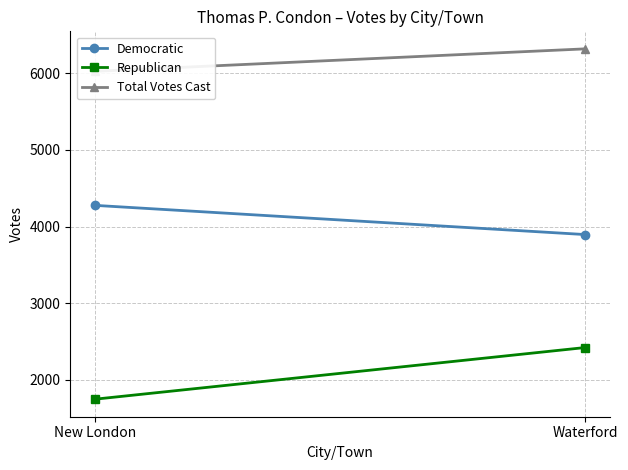

How many lines are shown in the chart?

3